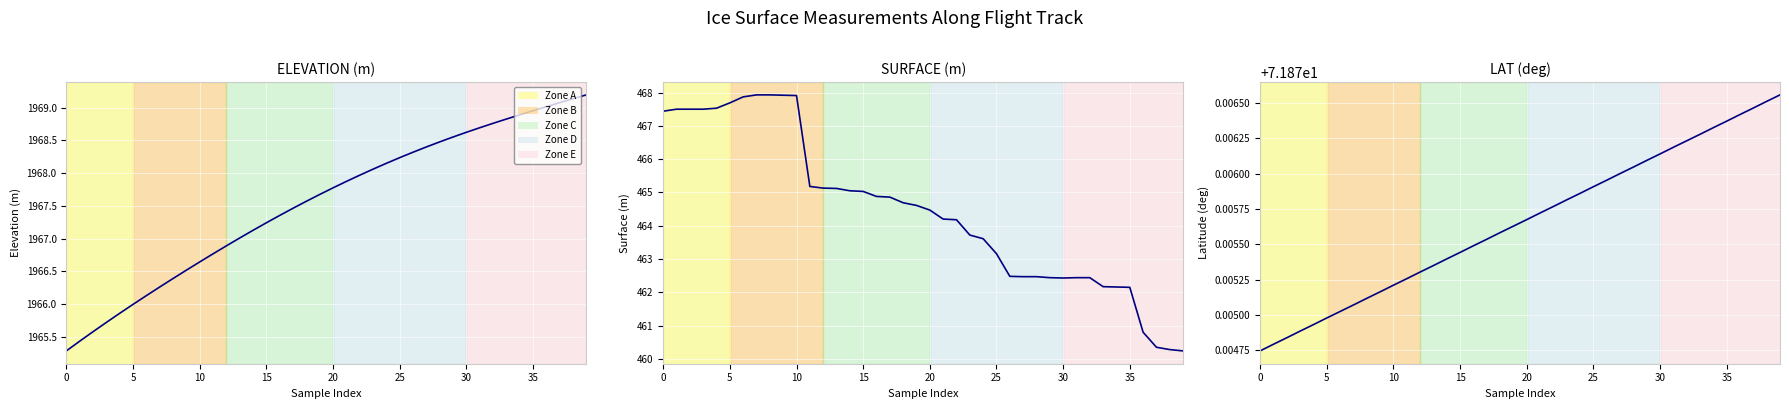

Reading right to left, list all the values displayed in this chart.

ELEVATION: 1969.2	1969.1	1969.1	1969.0	1969.0	1968.9	1968.8	1968.8	1968.7	1968.6	1968.5	1968.5	1968.4	1968.3	1968.2	1968.1	1968.1	1968.0	1967.9	1967.8	1967.7	1967.6	1967.5	1967.4	1967.2	1967.1	1967.0	1966.9	1966.8	1966.6	1966.5	1966.4	1966.3	1966.1	1966.0	1965.9	1965.7	1965.6	1965.4	1965.3
SURFACE: 460.2	460.3	460.4	460.8	462.1	462.2	462.2	462.4	462.4	462.4	462.4	462.5	462.5	462.5	463.2	463.6	463.7	464.2	464.2	464.5	464.6	464.7	464.9	464.9	465.0	465.1	465.1	465.1	465.2	467.9	467.9	467.9	467.9	467.9	467.7	467.5	467.5	467.5	467.5	467.4
LAT: 71.9	71.9	71.9	71.9	71.9	71.9	71.9	71.9	71.9	71.9	71.9	71.9	71.9	71.9	71.9	71.9	71.9	71.9	71.9	71.9	71.9	71.9	71.9	71.9	71.9	71.9	71.9	71.9	71.9	71.9	71.9	71.9	71.9	71.9	71.9	71.9	71.9	71.9	71.9	71.9